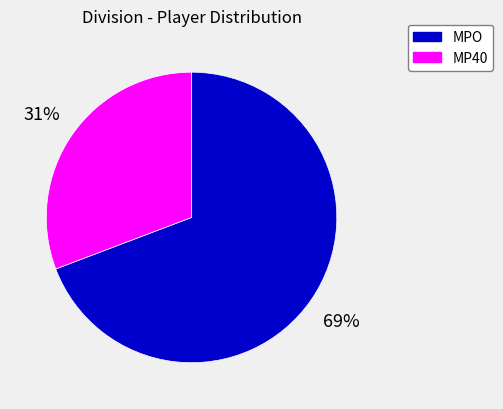

Rank the categories by value from highest to lowest.

MPO, MP40